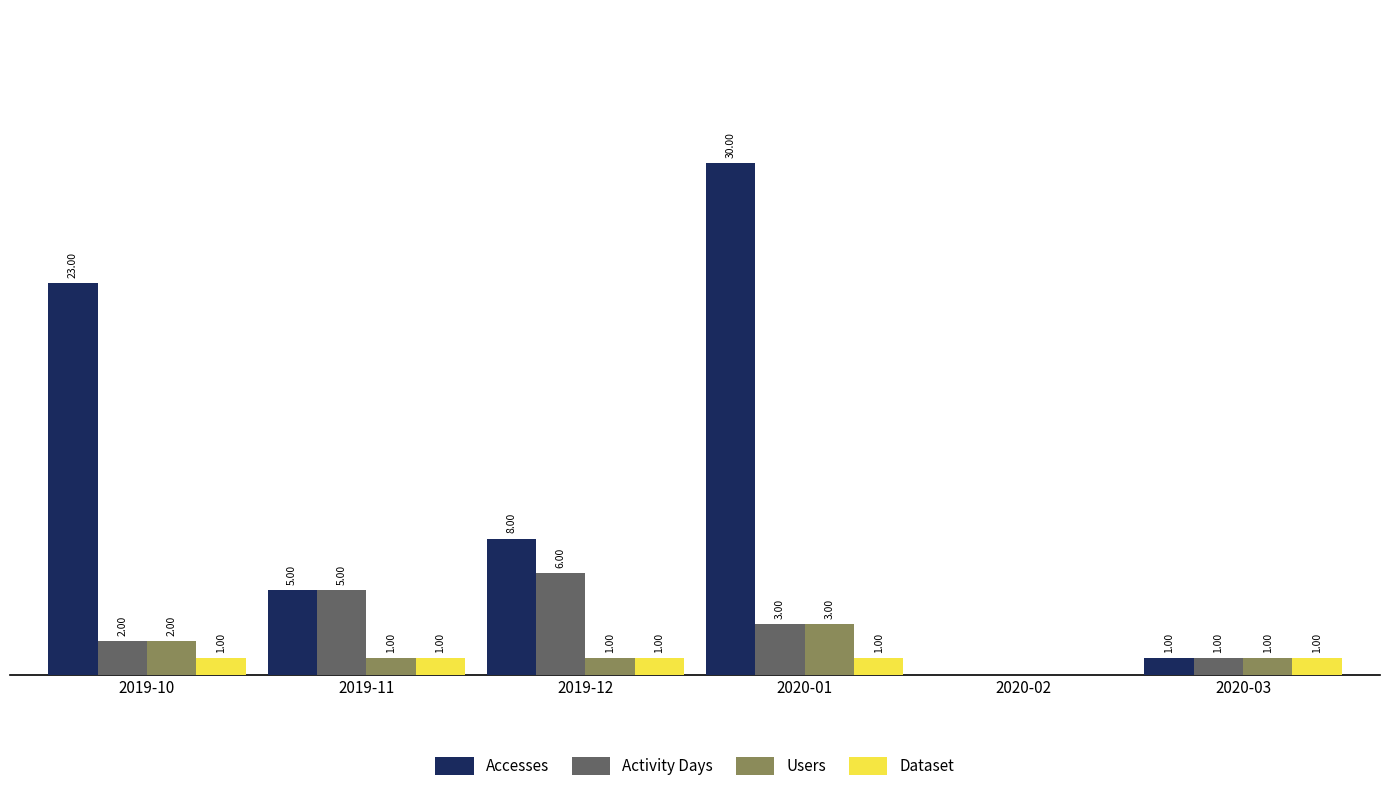

Is the value of Accesses at 2019-10 greater than the value of Activity Days at 2019-10?

Yes